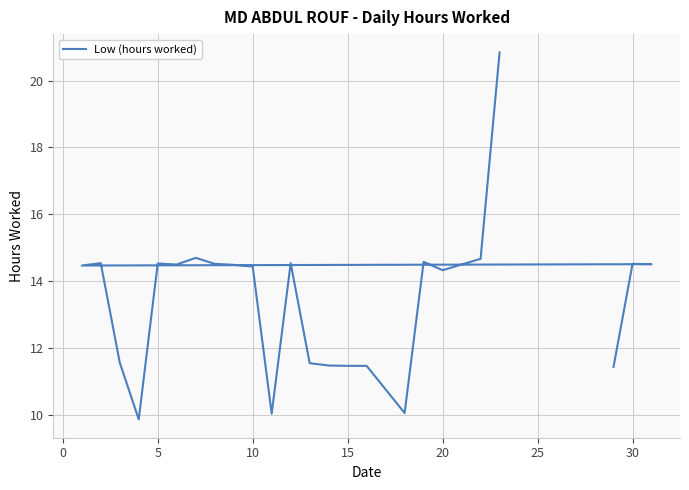

The value at 35 is 21.0. True or false?

False